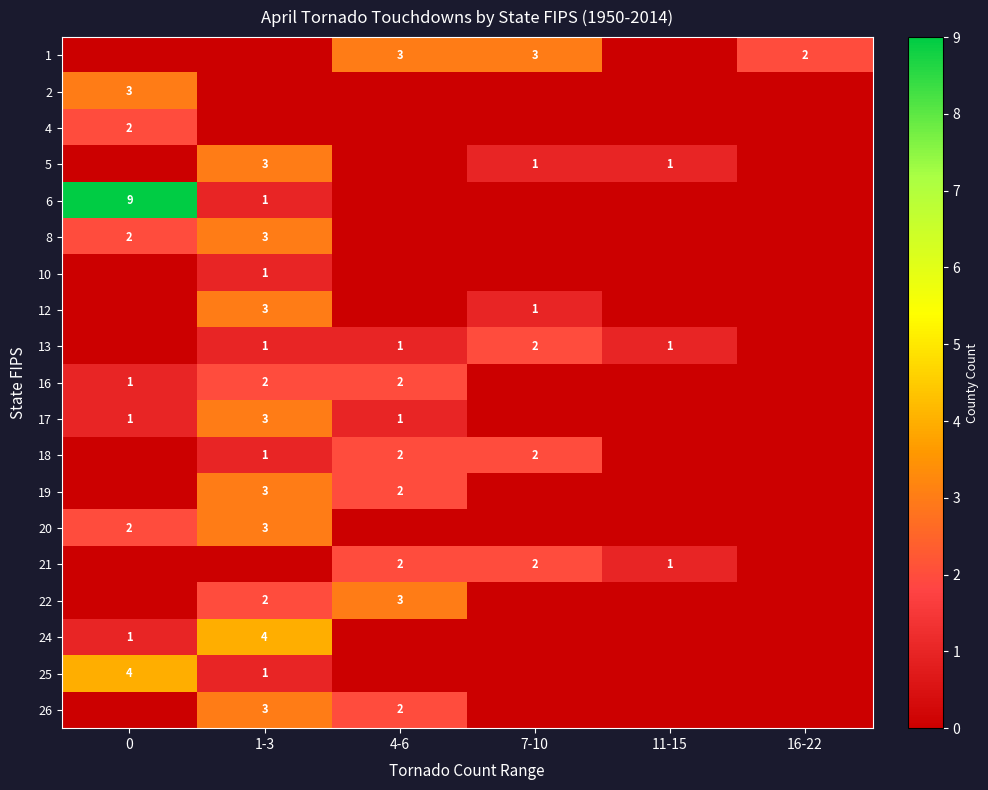

What is the sum of the 21 values at 4-6 and 11-15?

3